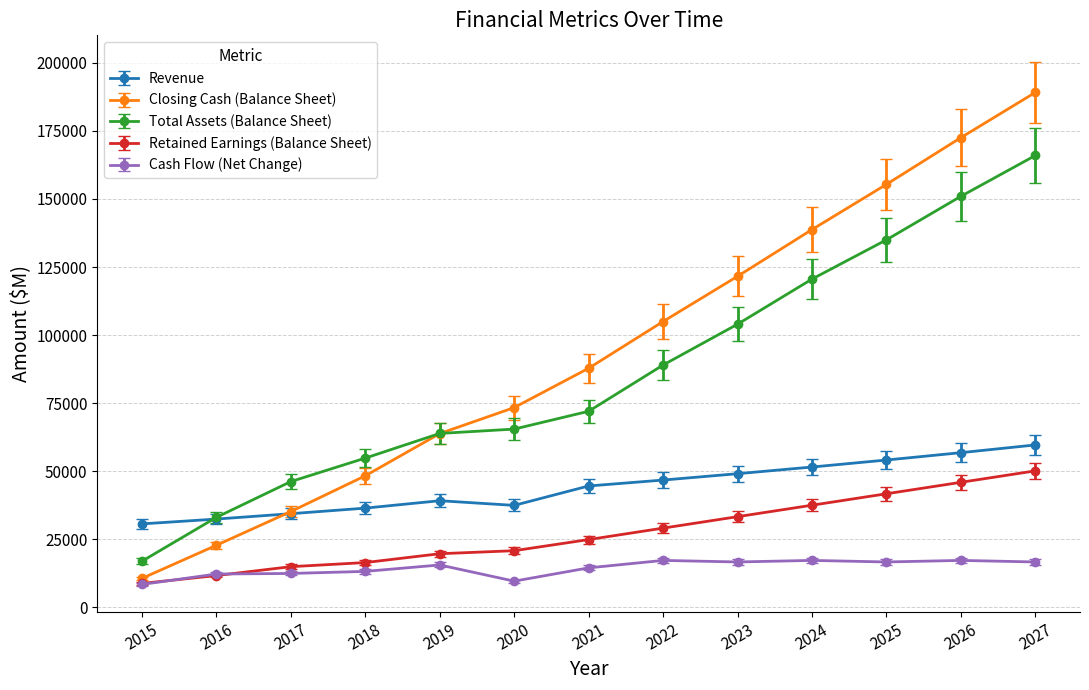

What is the highest value of the Total Assets (Balance Sheet) series?

165986